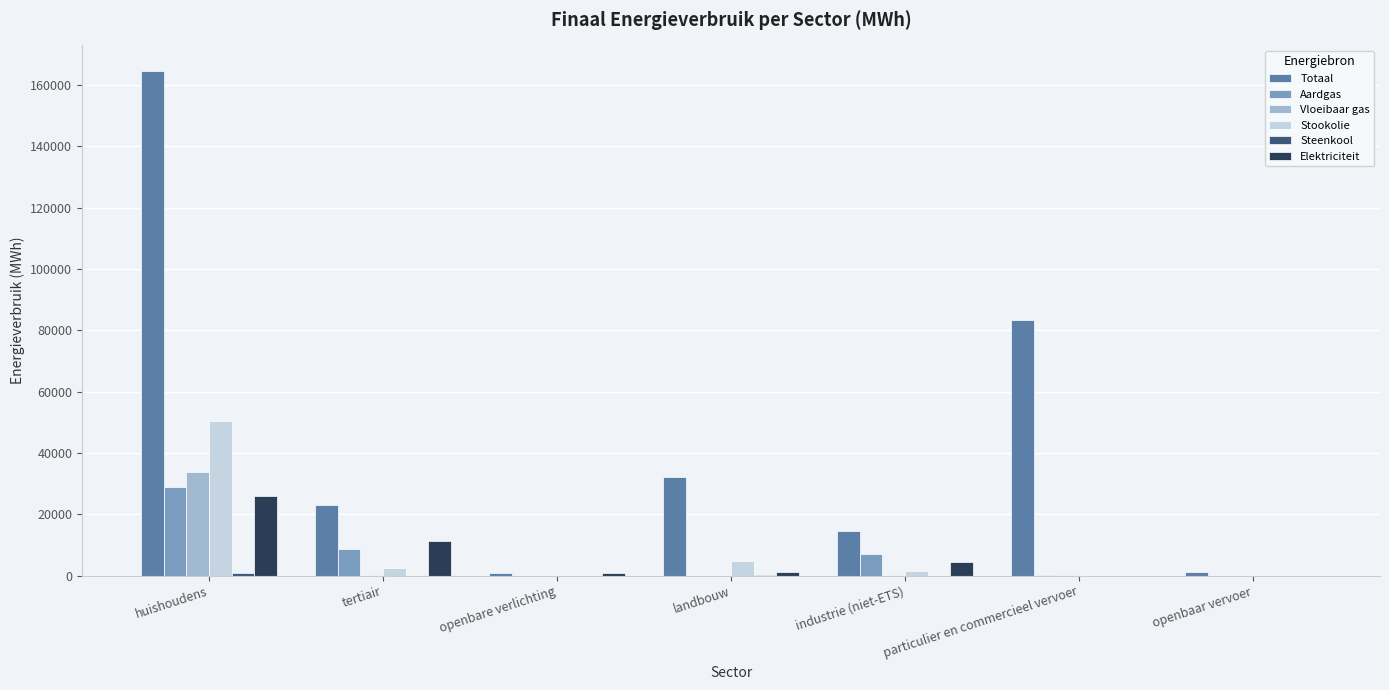

What is the maximum value for Aardgas?

29057.0